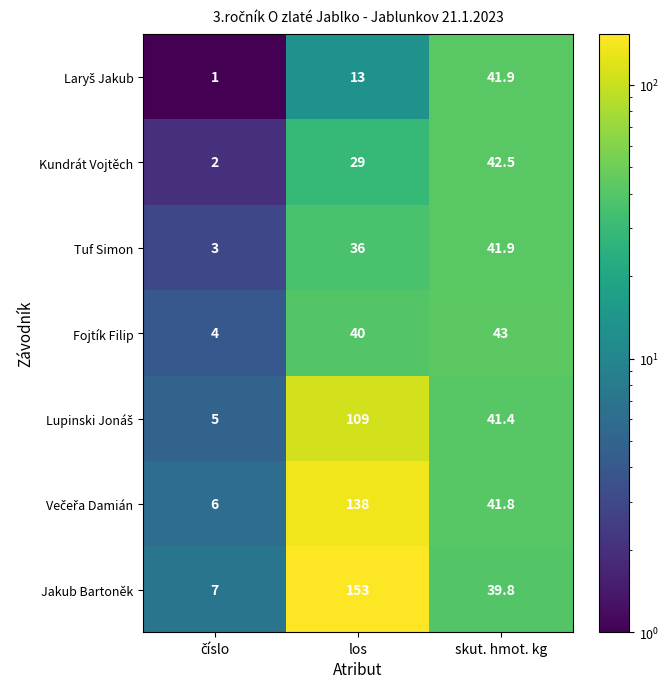

What value does the Kundrát Vojtěch series have at skut. hmot. kg?

42.5